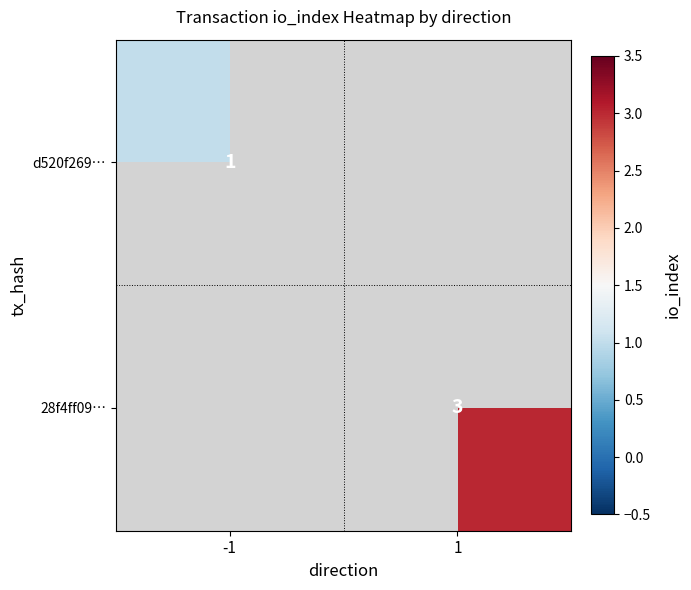

True or false: d520f269… has a value of 1 at -1.

True